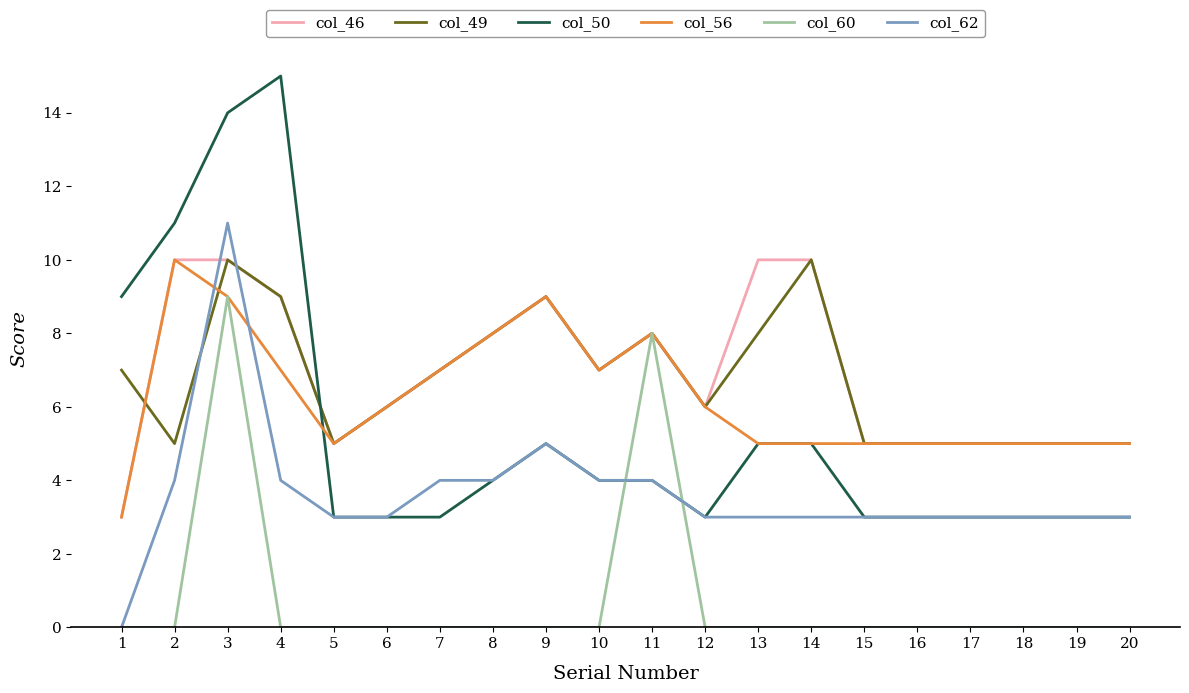

What are all the series names shown in the legend?

col_46, col_49, col_50, col_56, col_60, col_62